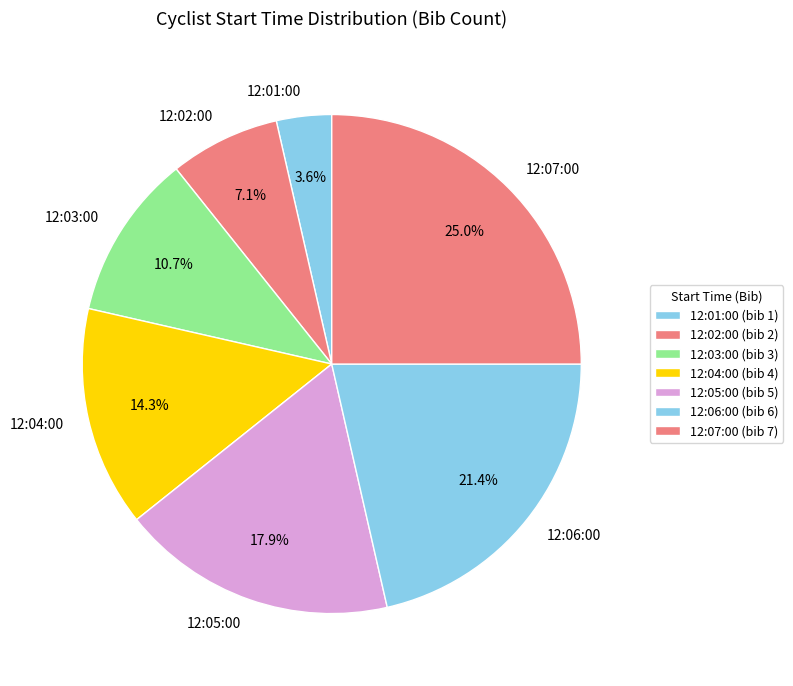

Does 12:01:00 represent more than half of the total?

No